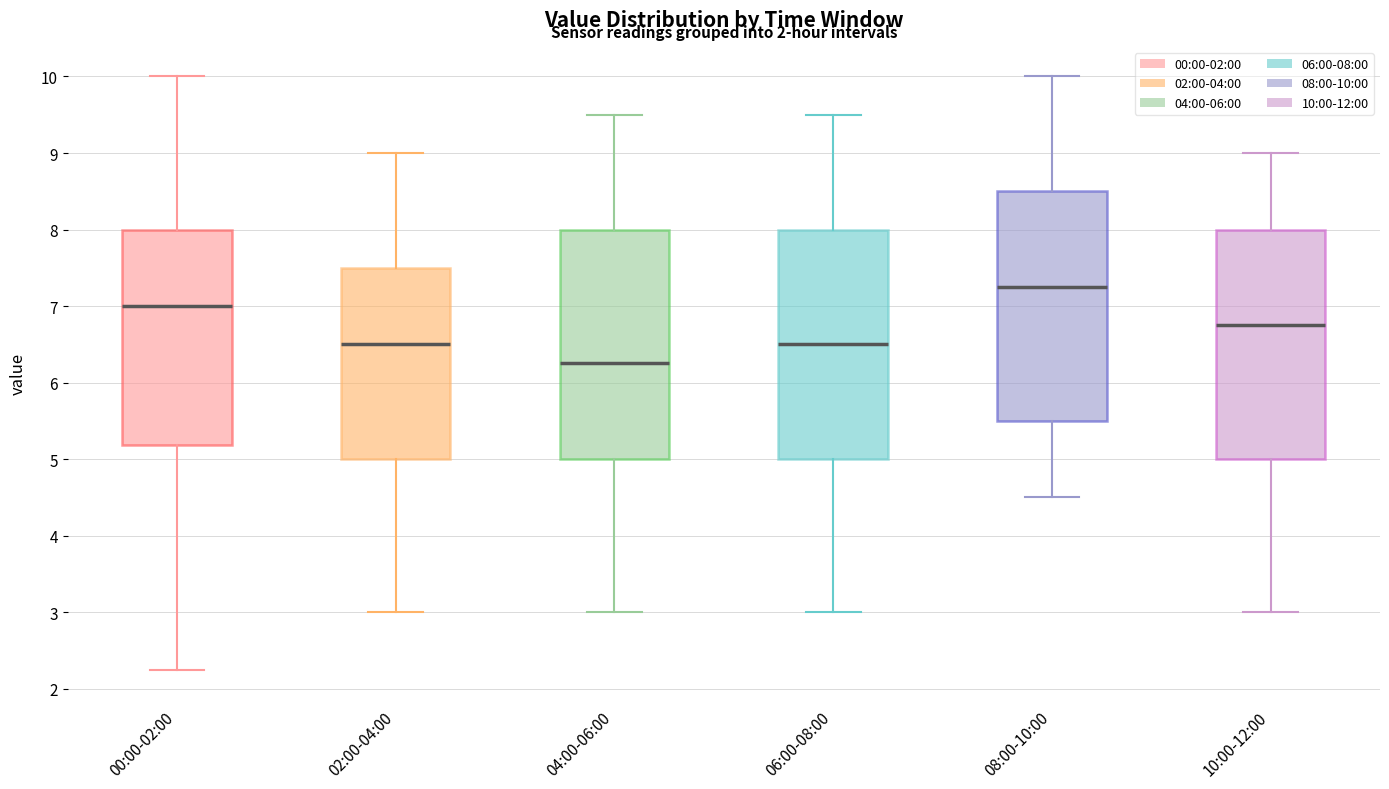

Reading left to right, read every box against the y-axis: the position of its median line, the range the box covers, and the ends of its whiskers. The values are not printed on the chart, so give them approximately, as read against the axis.

00:00-02:00: median 7.0, box 5.2 to 8.0, whiskers 2.3 to 10.0
02:00-04:00: median 6.5, box 5.0 to 7.5, whiskers 3.0 to 9.0
04:00-06:00: median 6.3, box 5.0 to 8.0, whiskers 3.0 to 9.5
06:00-08:00: median 6.5, box 5.0 to 8.0, whiskers 3.0 to 9.5
08:00-10:00: median 7.3, box 5.5 to 8.5, whiskers 4.5 to 10.0
10:00-12:00: median 6.8, box 5.0 to 8.0, whiskers 3.0 to 9.0